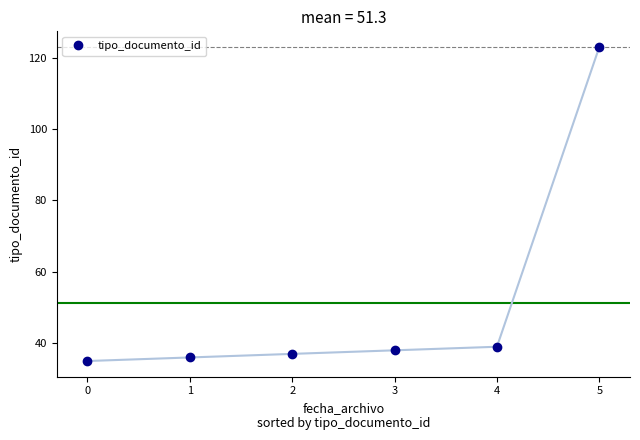

Reading left to right, what are all the values shown in this chart?

0=35	1=36	2=37	3=38	4=39	5=123